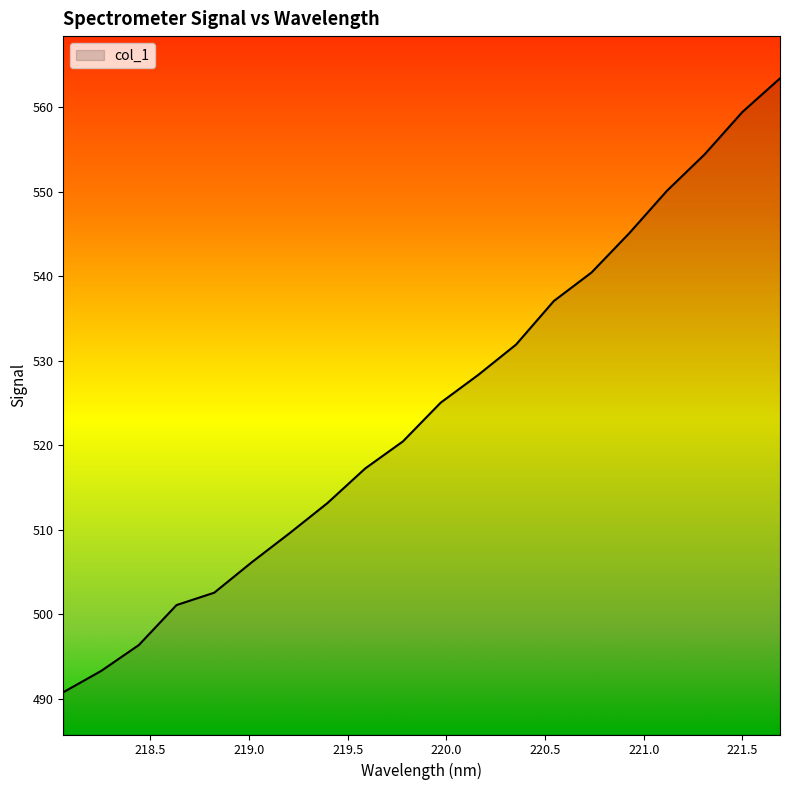

What is the smallest value displayed?

490.8